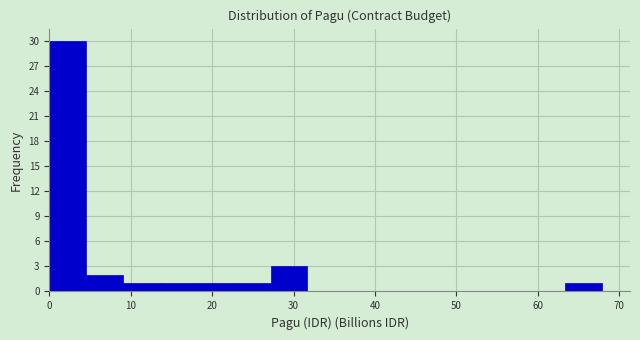

What is the height of the bar covering 0 to 5 on the x-axis? Neither the bar edges nor the heights are printed on the chart, so give them approximately, as read against the axes.

30